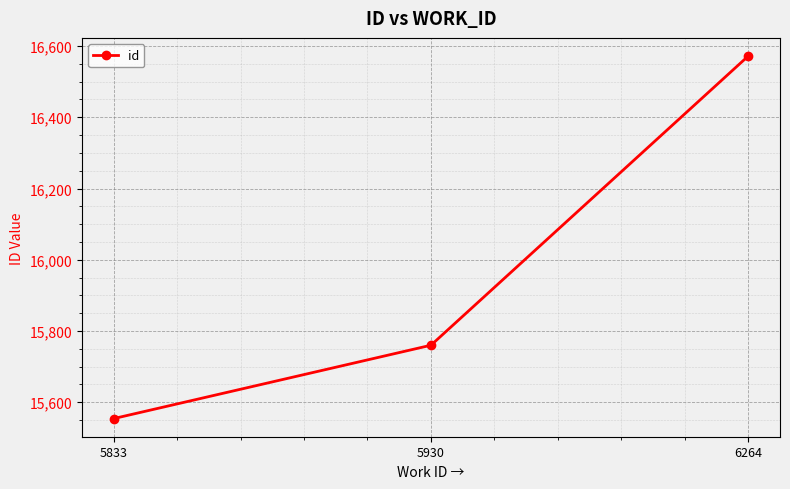

Reading left to right, transcribe all the data shown in this chart.

15554	15760	16572